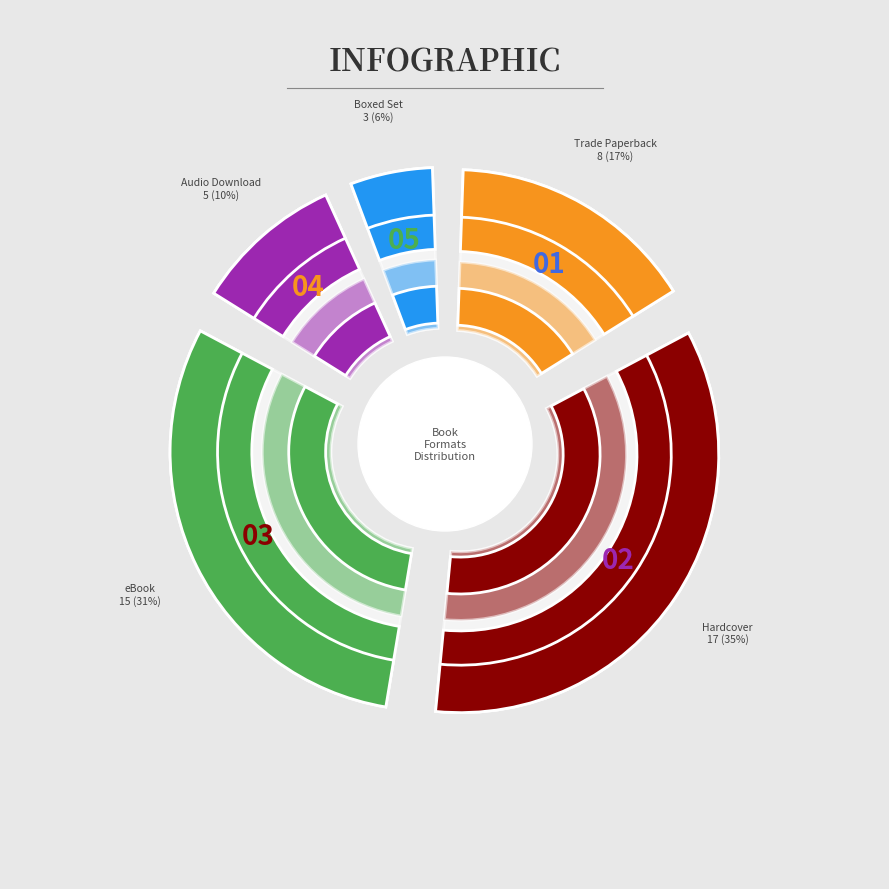

Which slice is the largest?

Hardcover